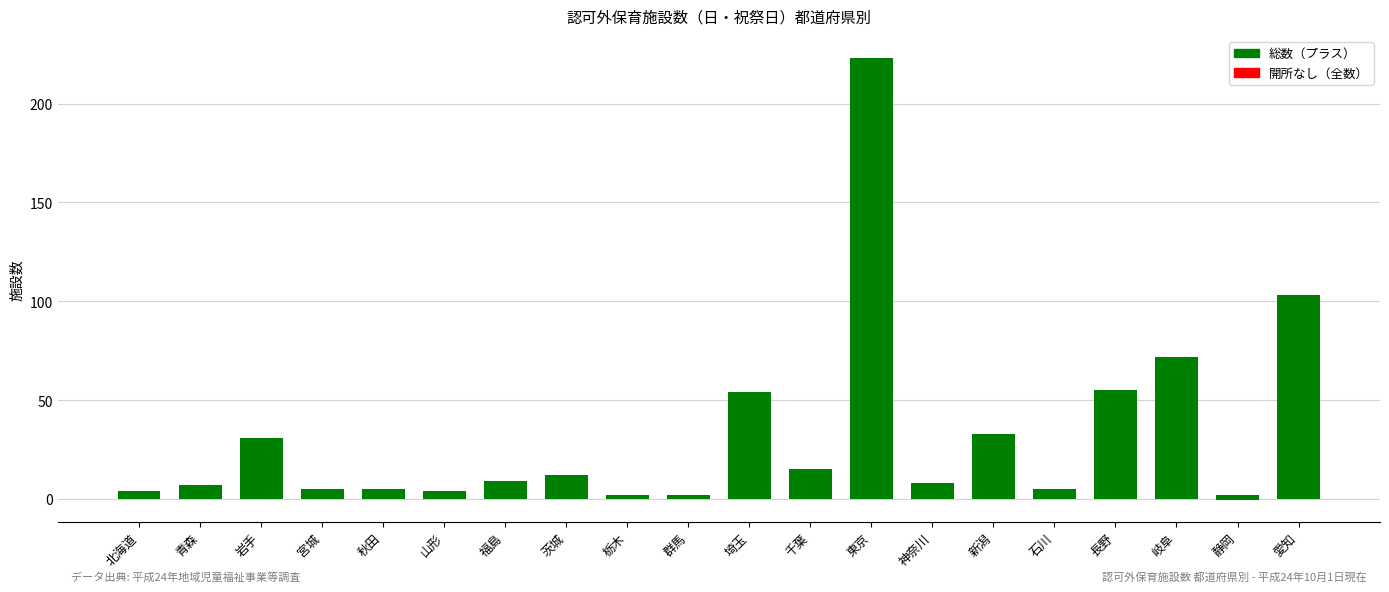

Which series has the widest spread of values?

総数